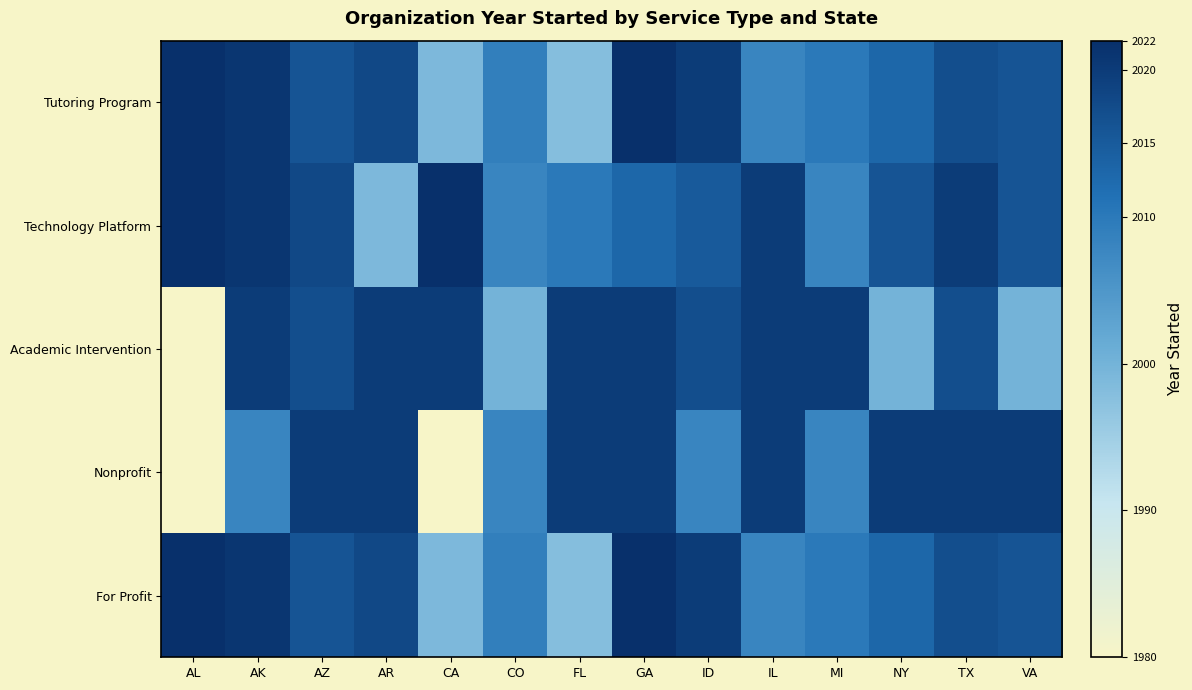

Reading right to left, extract all data points from this chart.

Tutoring Program: VA=2016	TX=2017	NY=2013	MI=2010	IL=2008	ID=2020	GA=2022	FL=1998	CO=2009	CA=1999	AR=2018	AZ=2016	AK=2021	AL=2022
Technology Platform: VA=2016	TX=2020	NY=2016	MI=2008	IL=2020	ID=2015	GA=2013	FL=2010	CO=2008	CA=2022	AR=1999	AZ=2018	AK=2021	AL=2022
Academic Intervention: VA=2000	TX=2017	NY=2000	MI=2020	IL=2020	ID=2017	GA=2020	FL=2020	CO=2000	CA=2020	AR=2020	AZ=2017	AK=2020	AL=1980
Nonprofit: VA=2020	TX=2020	NY=2020	MI=2008	IL=2020	ID=2008	GA=2020	FL=2020	CO=2008	CA=1980	AR=2020	AZ=2020	AK=2008	AL=1980
For Profit: VA=2016	TX=2017	NY=2013	MI=2010	IL=2008	ID=2020	GA=2022	FL=1998	CO=2009	CA=1999	AR=2018	AZ=2016	AK=2021	AL=2022